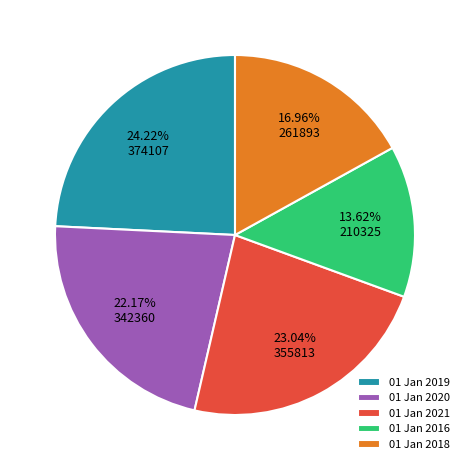

Do 01 Jan 2016 and 01 Jan 2018 together represent more than half of the pie?

No